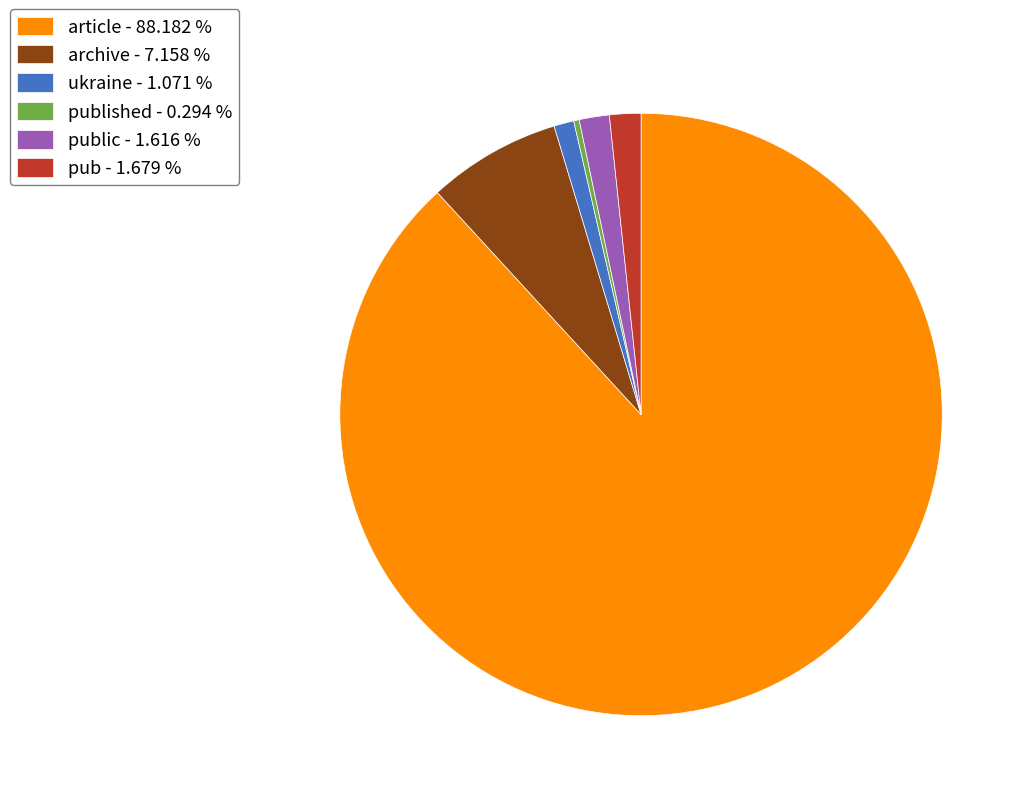

What is the largest slice in the pie chart?

article - 88.182 %